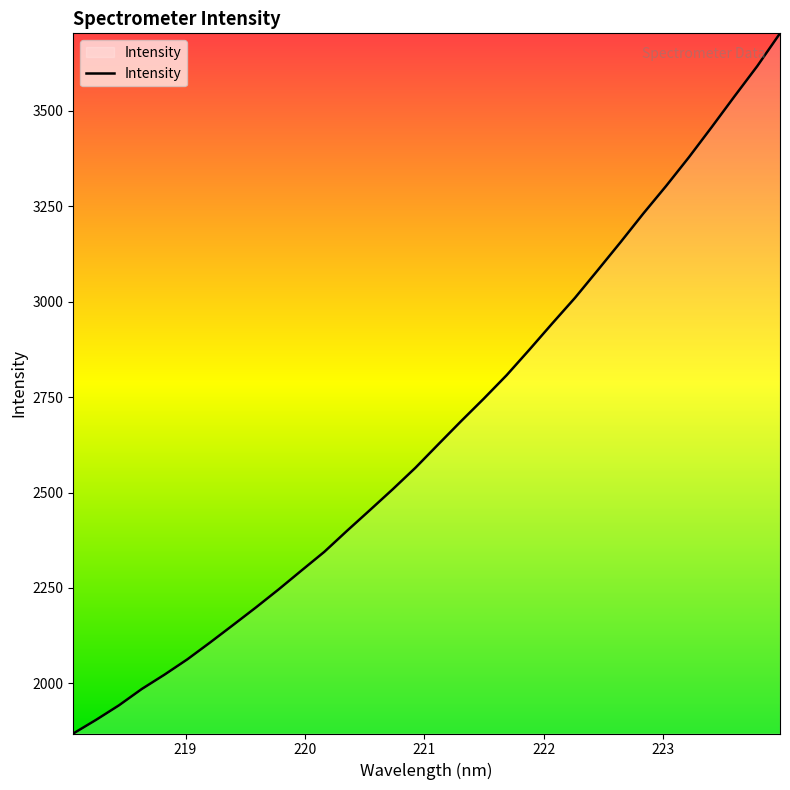

What is the maximum value shown in the chart?

3702.6